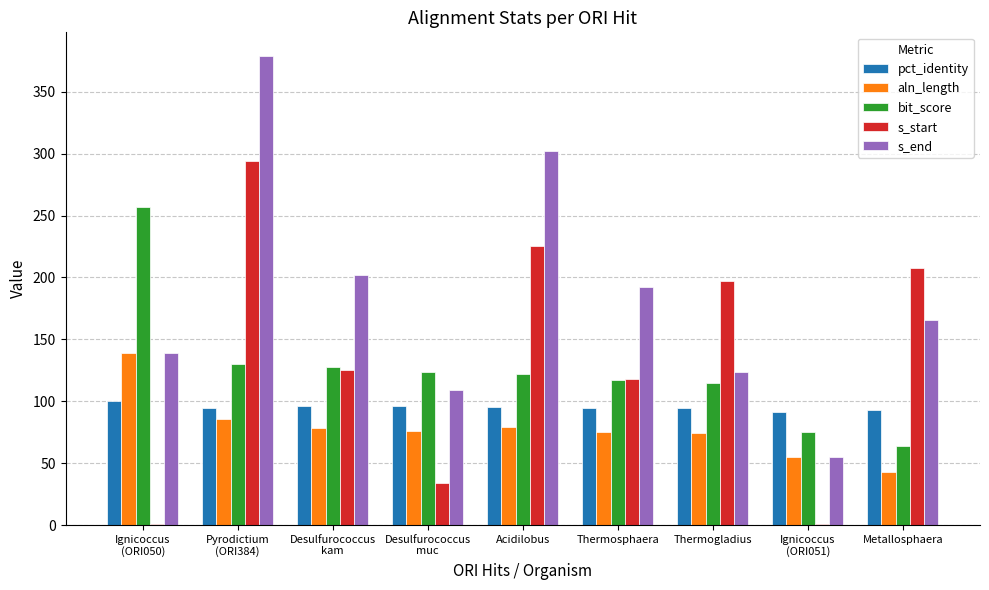

What is the sum of all aln_length values?

705.0